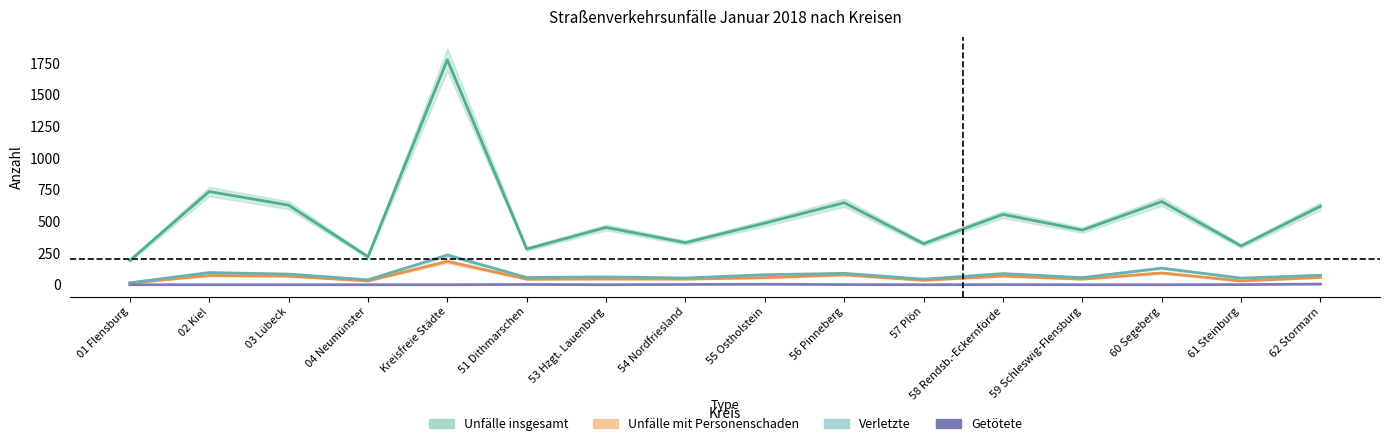

Where is the first local minimum for Getötete?

53 Hzgt. Lauenburg